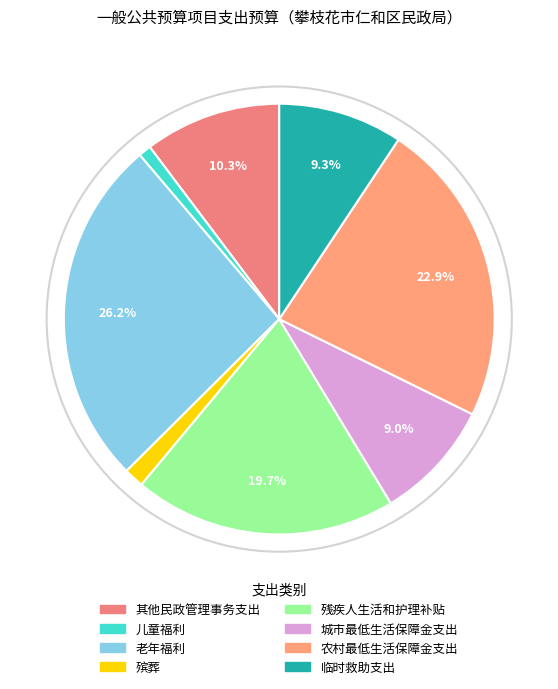

Is there any slice that represents more than half of the pie?

No